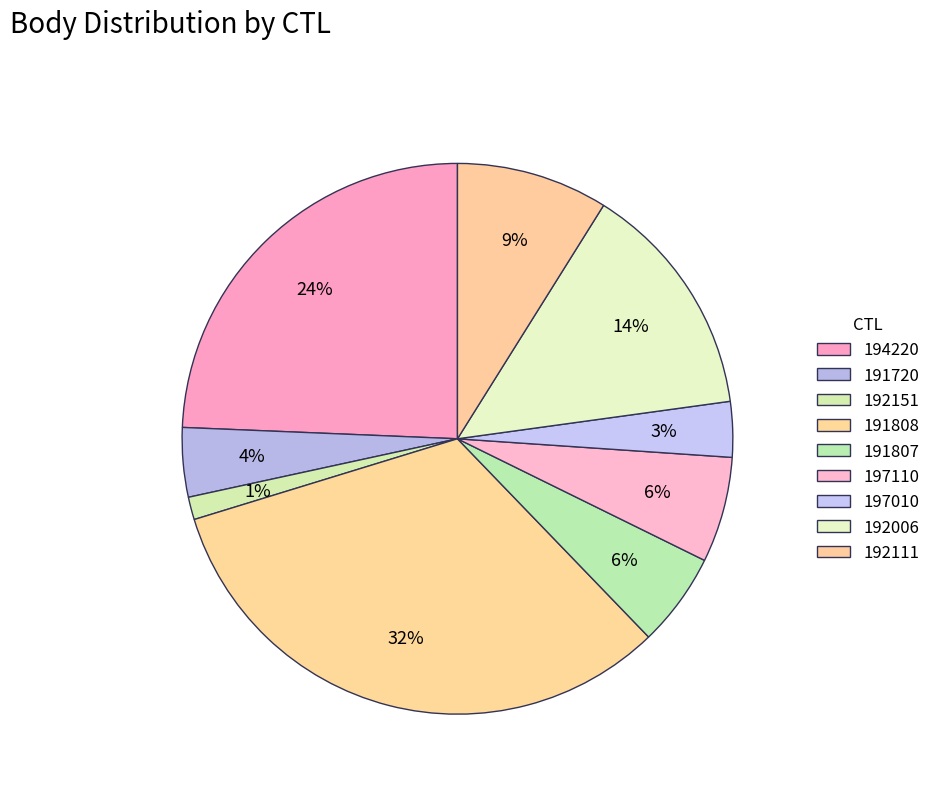

Rank the categories by value from lowest to highest.

192151, 197010, 191720, 191807, 197110, 192111, 192006, 194220, 191808